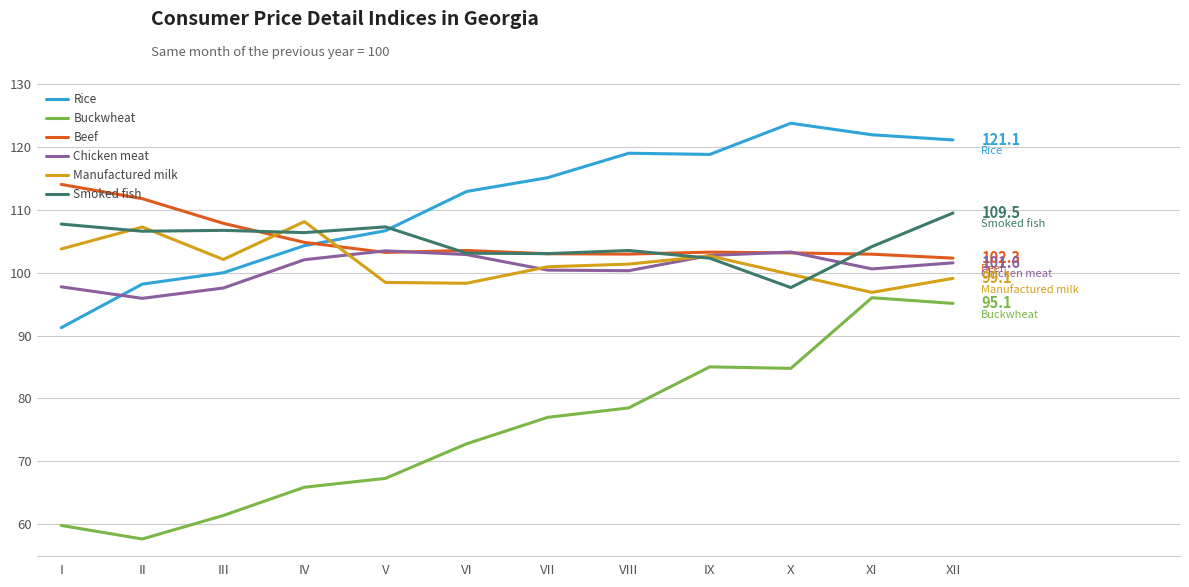

Is the value of Beef at XI greater than the value of Smoked fish at XII?

No